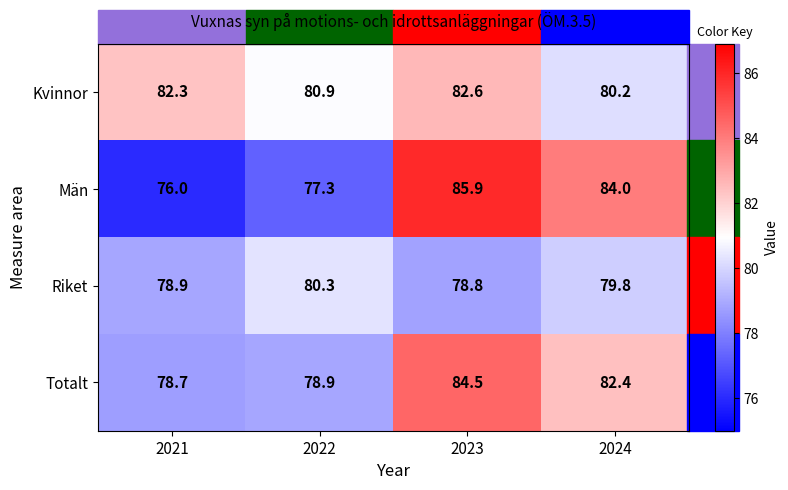

Which series changed the most between 2022 and 2023?

Män